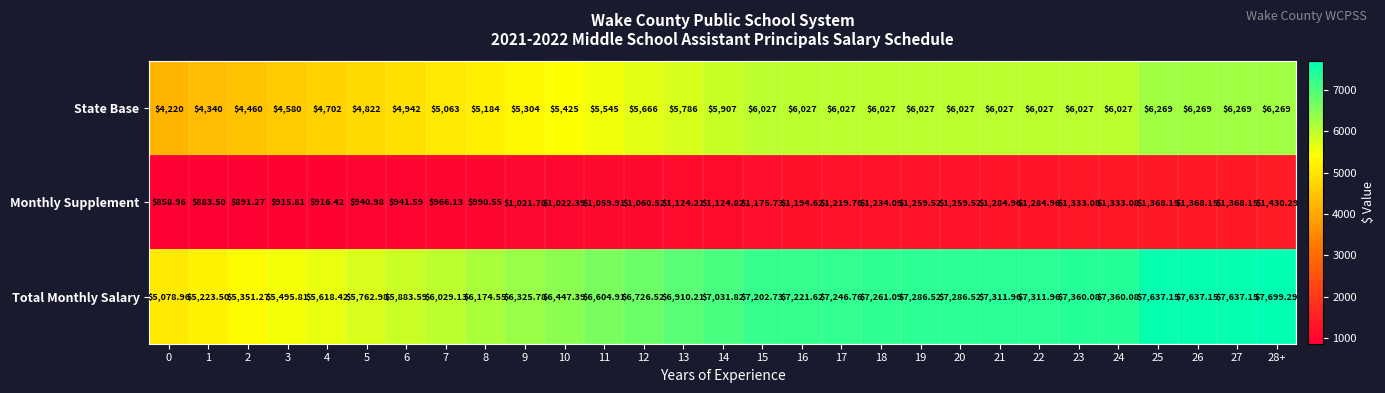

Which series changed the most between 6 and 22?

Total Monthly Salary